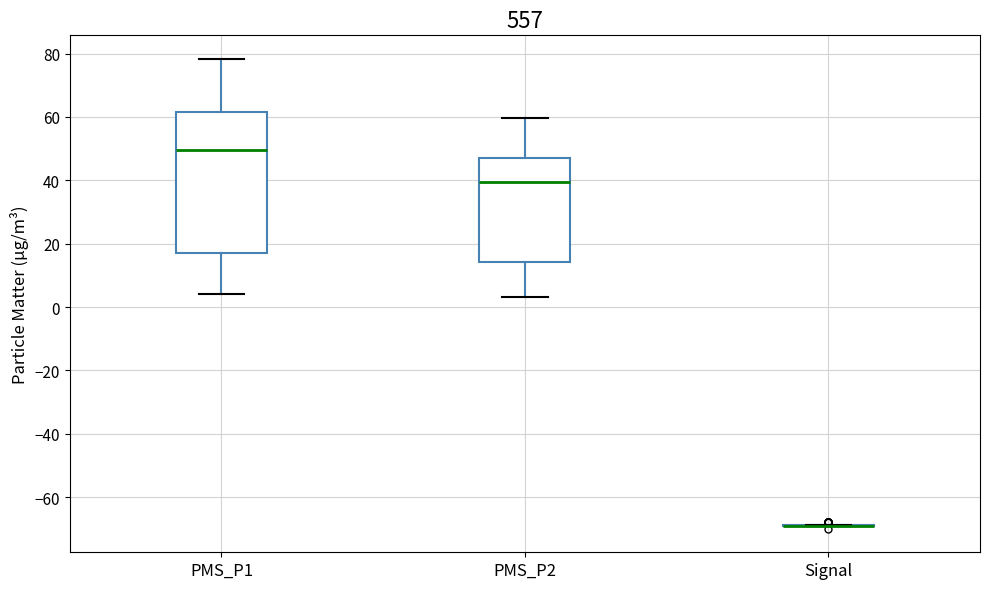

Reading left to right, transcribe this box plot: for each box, give where its median line is, the range the box spans, and where its two whiskers end, as read against the y-axis. The values are not printed on the chart, so give them approximately, as read against the axis.

PMS_P1: median 50, box 18 to 62, whiskers 4 to 78
PMS_P2: median 40, box 14 to 48, whiskers 4 to 60
Signal: box collapsed to a line at -68, whiskers -68 to -68